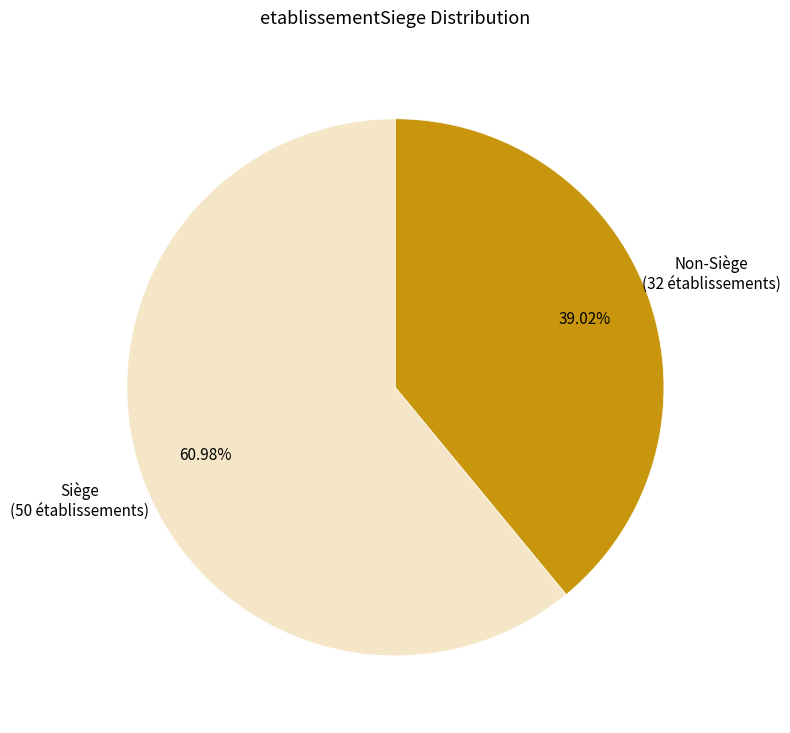

Does any single category account for the majority?

Yes